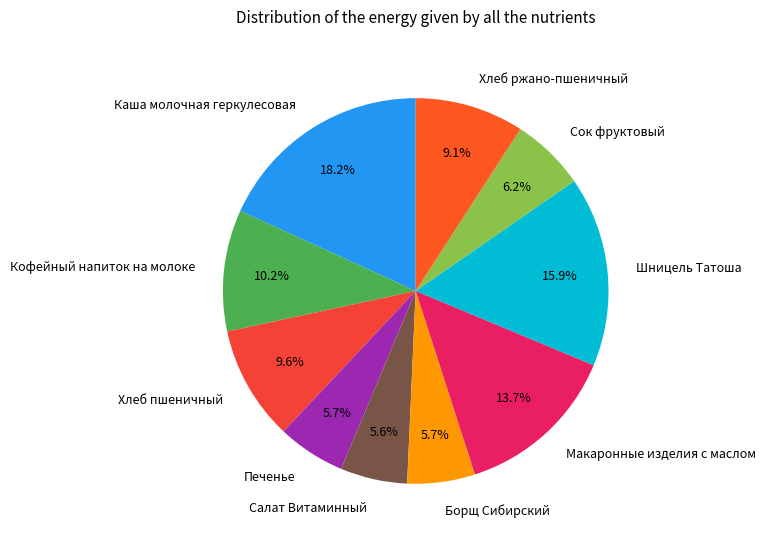

What is the largest slice in the pie chart?

Каша молочная геркулесовая